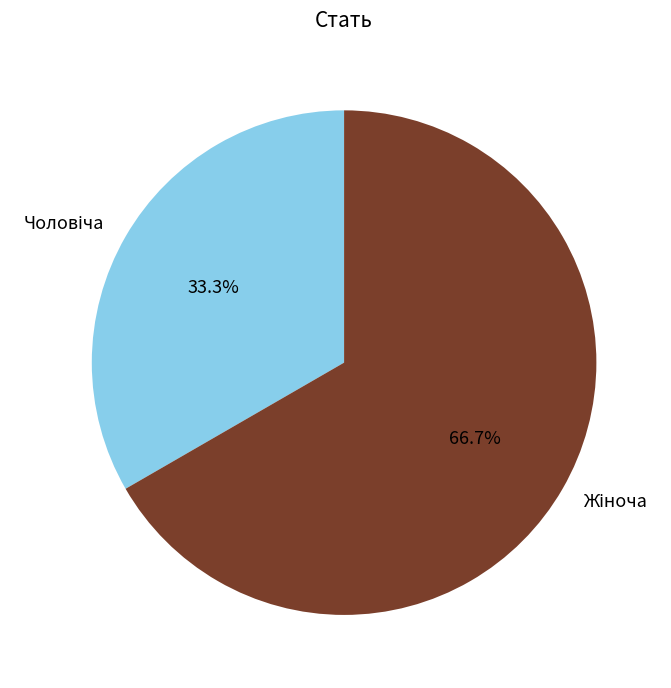

Is there any slice that represents more than half of the pie?

Yes